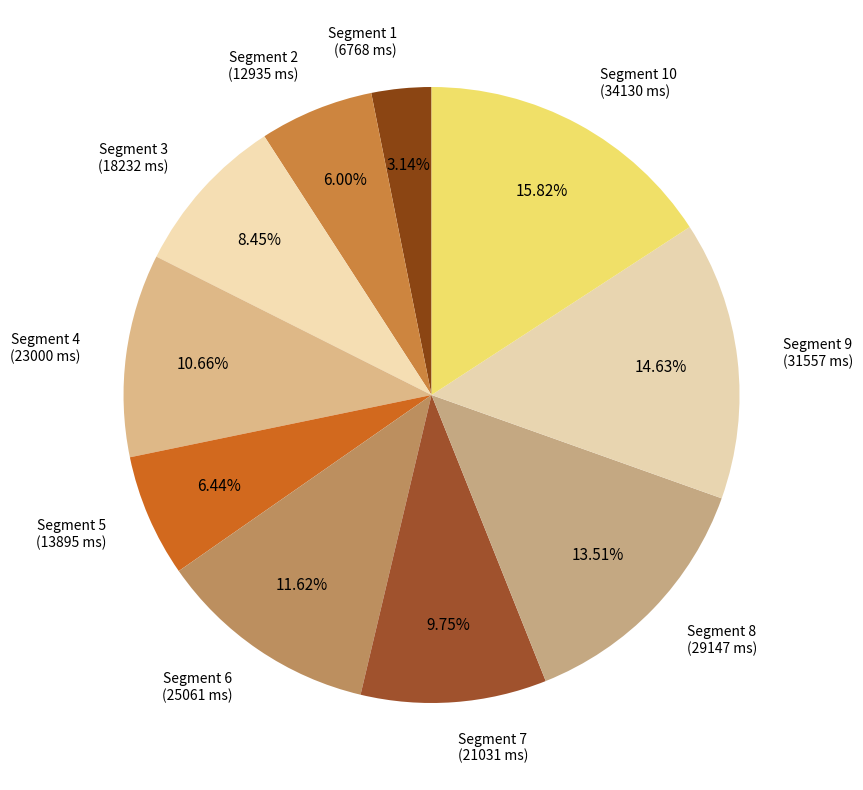

How many segments does this pie chart have?

10